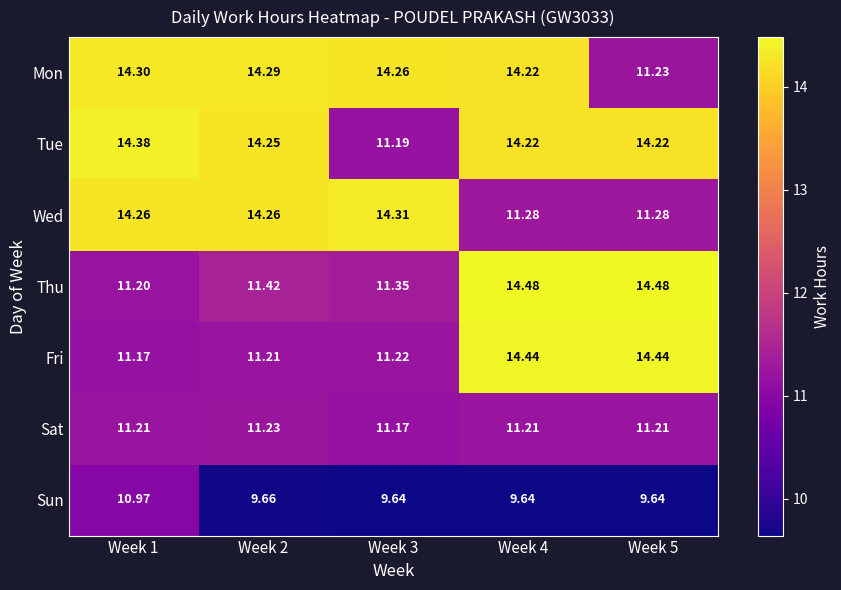

Which series has the widest spread of values?

Thu